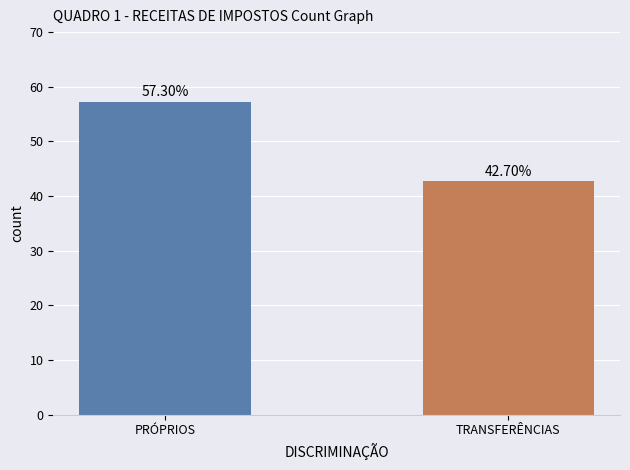

Reading right to left, extract all data points from this chart.

TRANSFERÊNCIAS=42.7	PRÓPRIOS=57.3